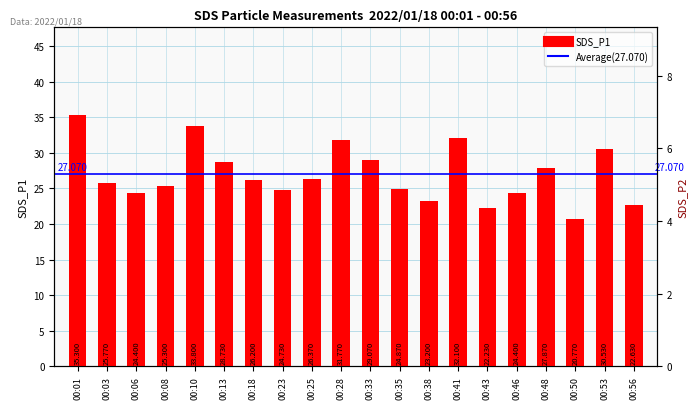

What is the value of the 10th bar from the left?

31.8